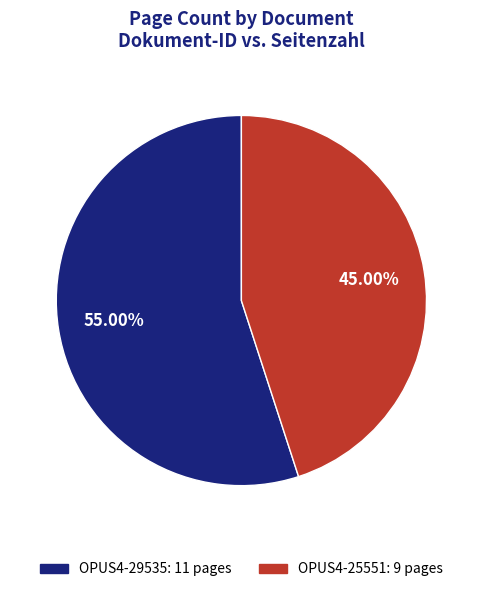

What is the largest slice in the pie chart?

OPUS4-29535